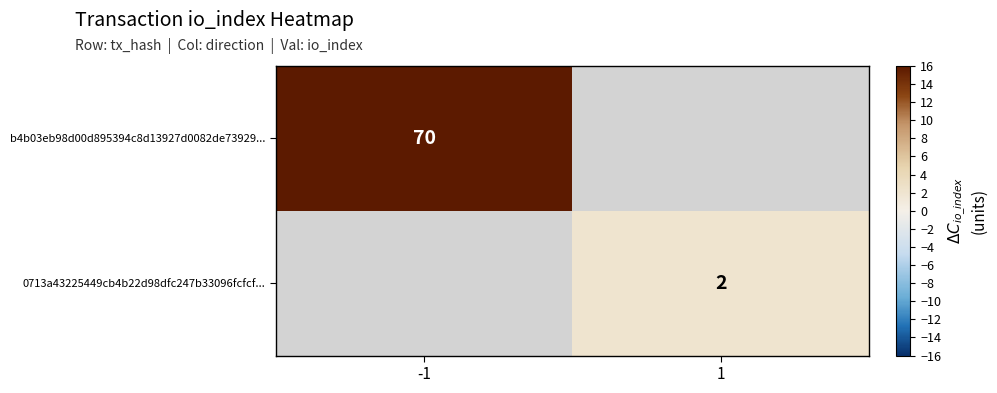

The 0713a43225449cb4b22d98dfc247b33096fcfcf... series shows 2 at 1. True or false?

True